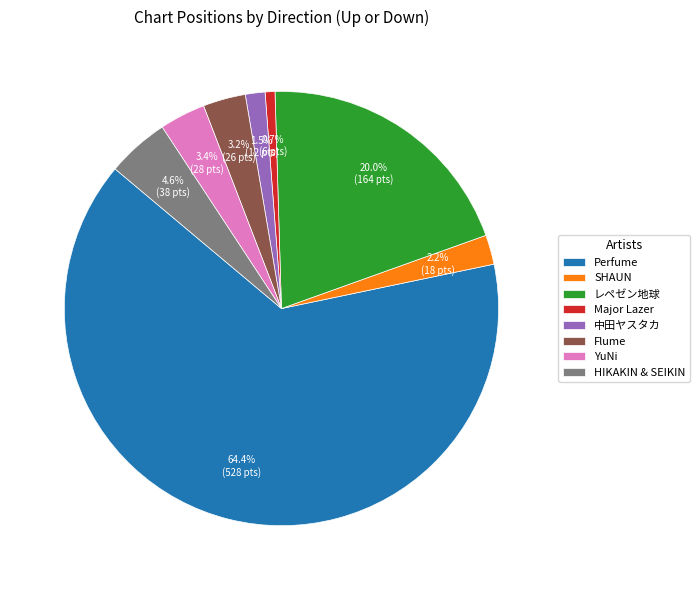

How many slices are in this pie chart?

8